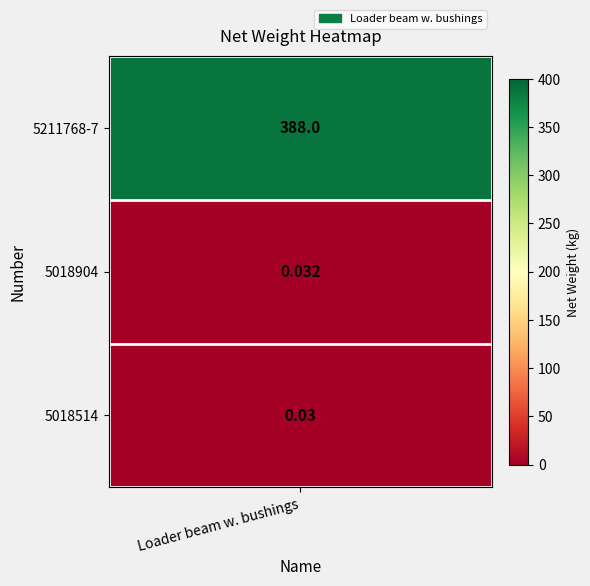

Reading left to right, what are all the values shown in this chart?

0=388.0	1=0.0	2=0.0